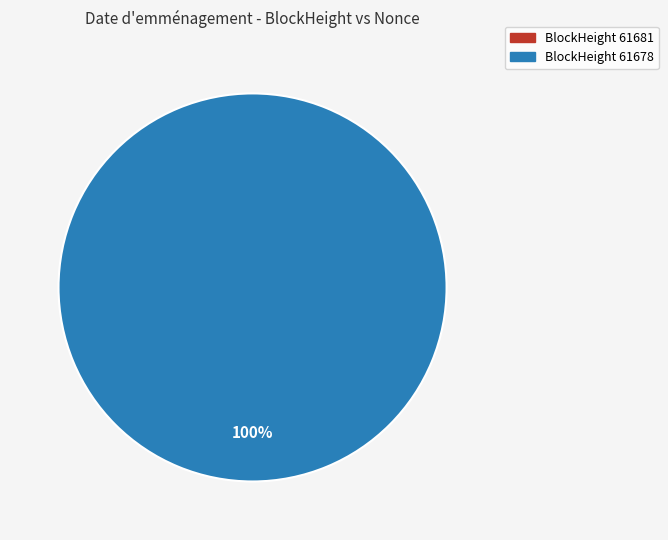

What percentage do 61678 and 61681 together represent?

100.0%